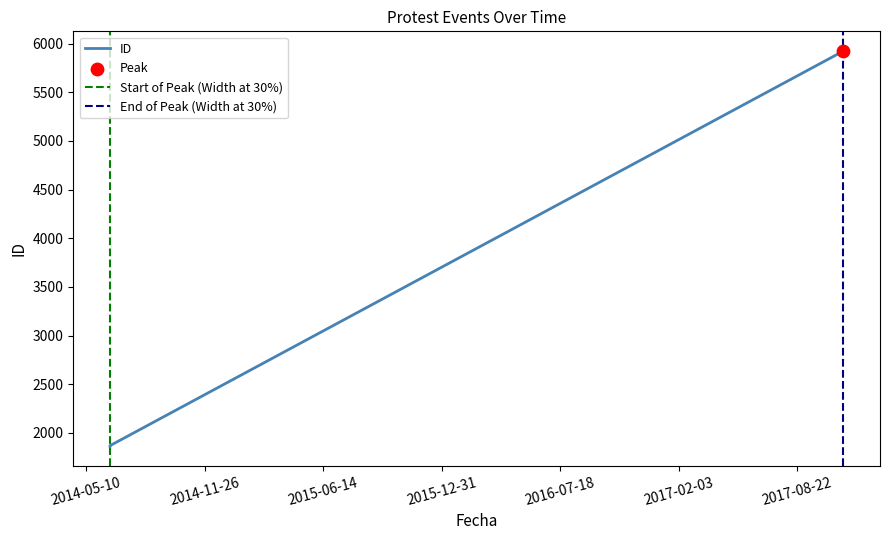

Between 2014-06-19 and 2017-11-08, which is larger?

2017-11-08